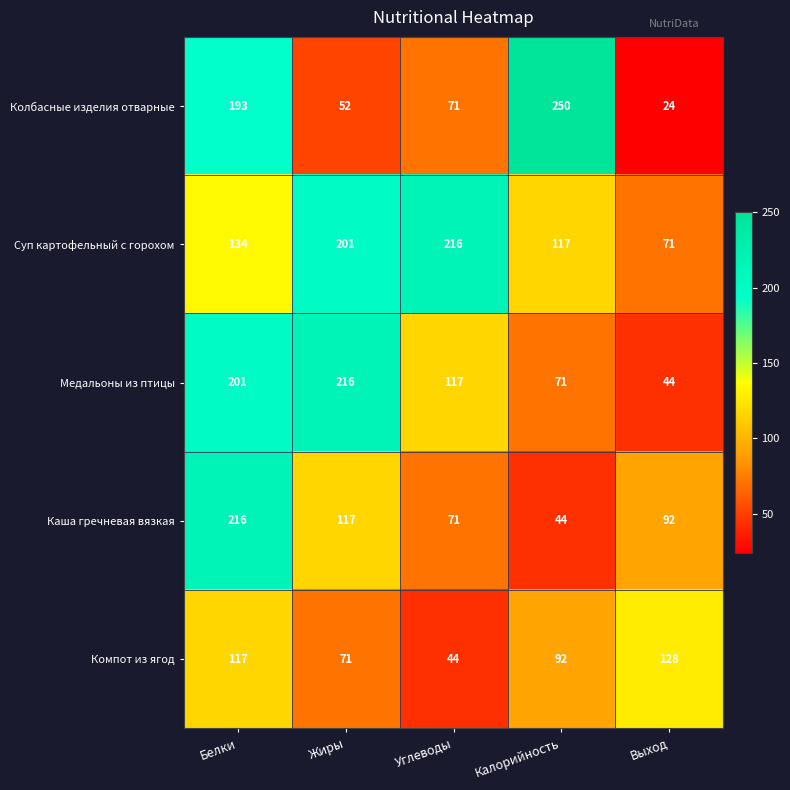

Which category has the highest value across all series?

Калорийность